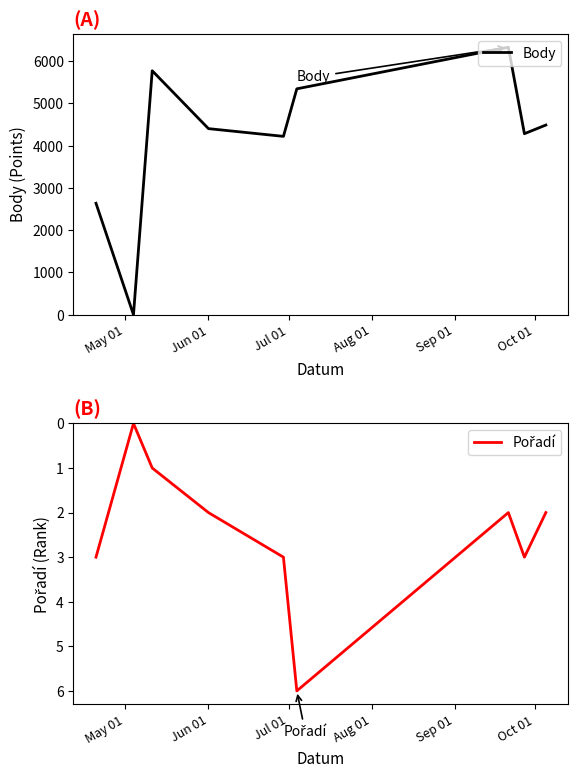

True or false: Body has a value of 2833 at 6.

False